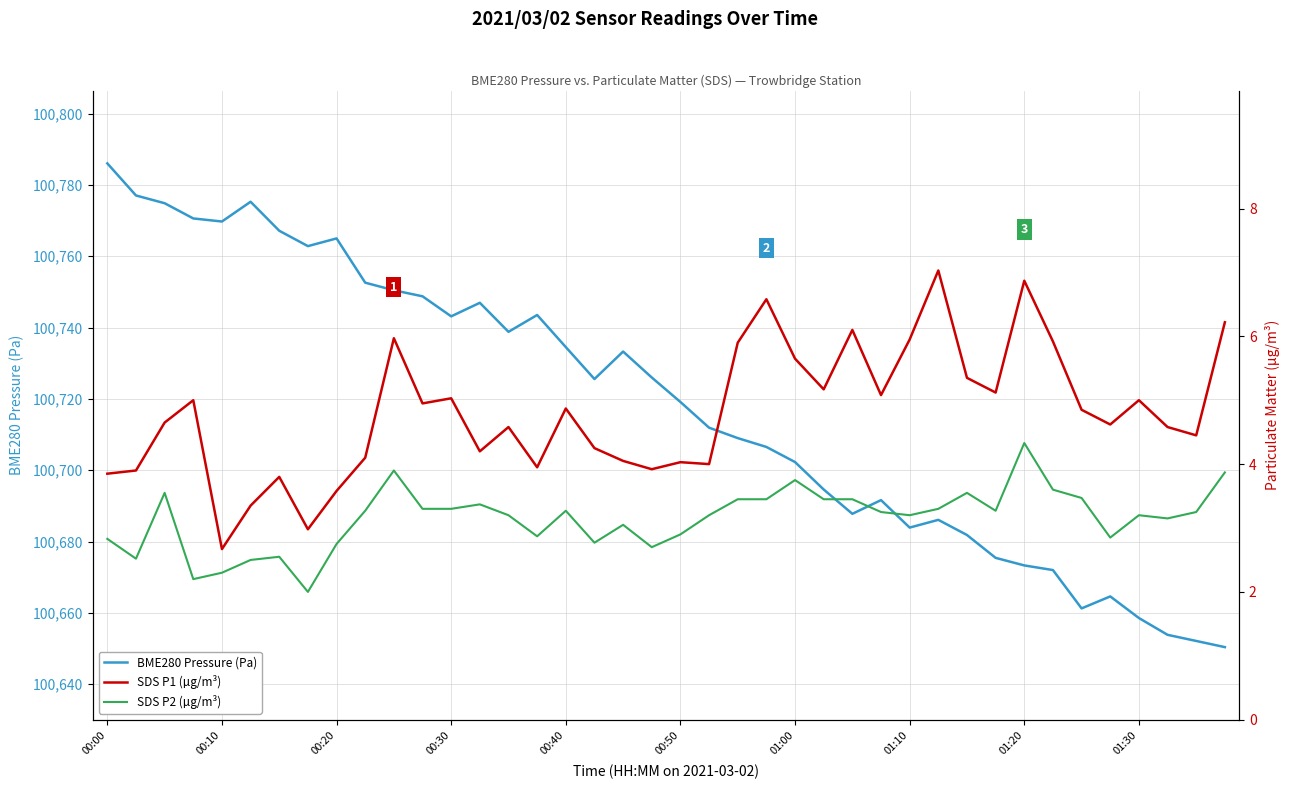

The BME280 Pressure (Pa) series shows 25680.8 at 01:00. True or false?

False